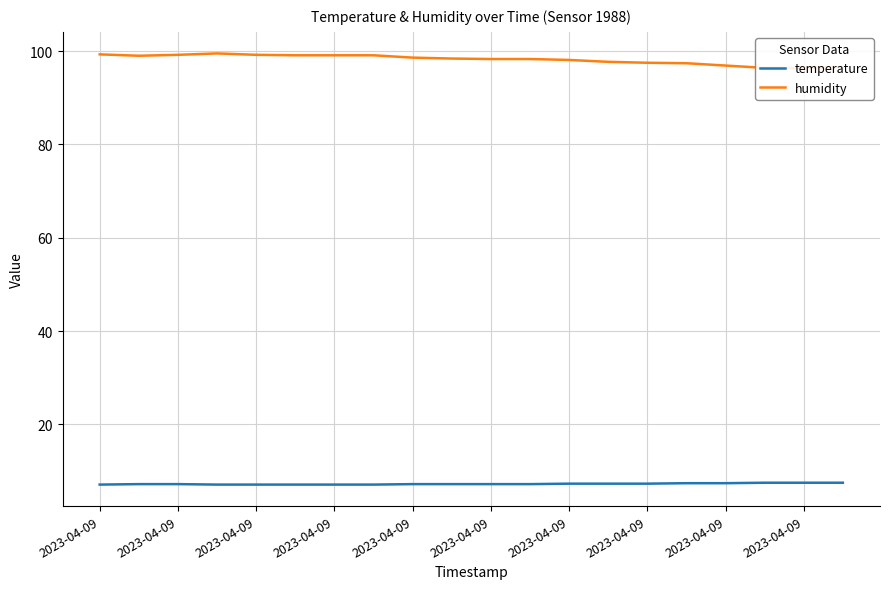

Is this an area chart (filled region under the line)?

No